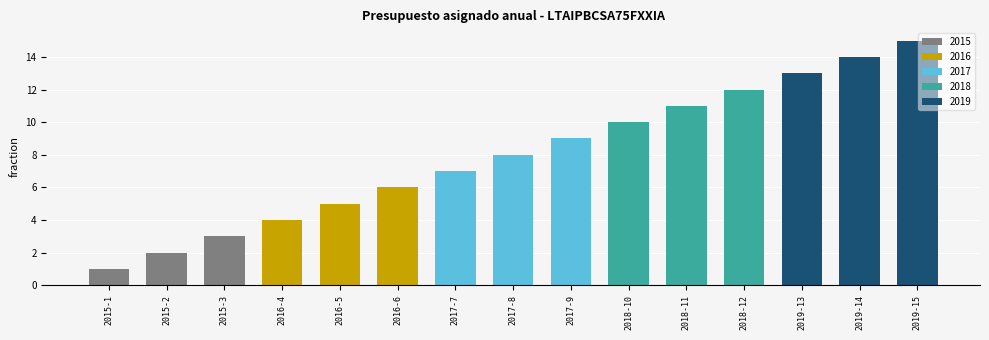

Reading right to left, list all the values displayed in this chart.

15	14	13	12	11	10	9	8	7	6	5	4	3	2	1